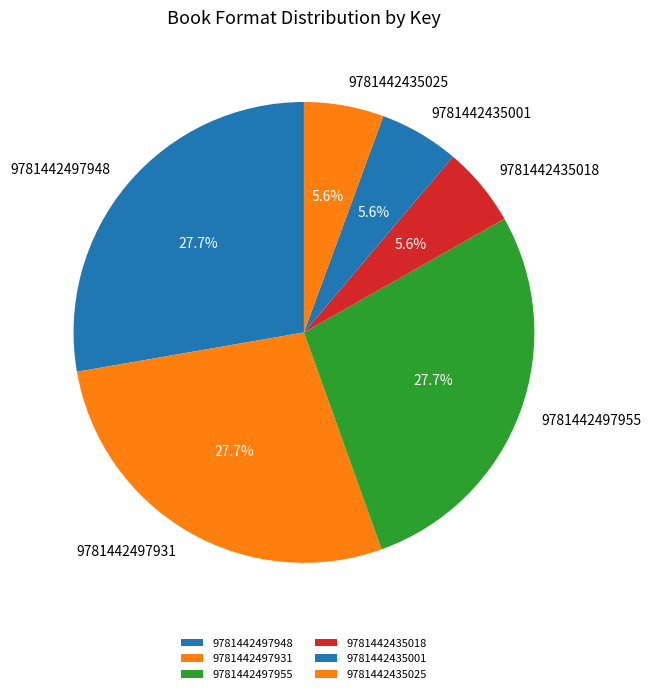

Is there a majority slice in this chart?

No